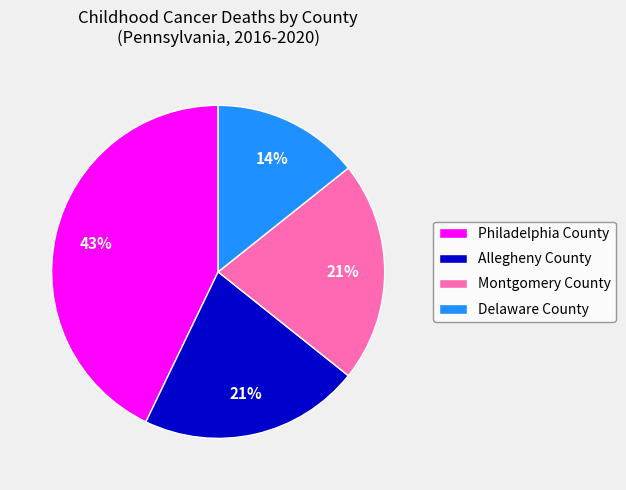

Which has a higher value, Delaware County or Montgomery County?

Montgomery County